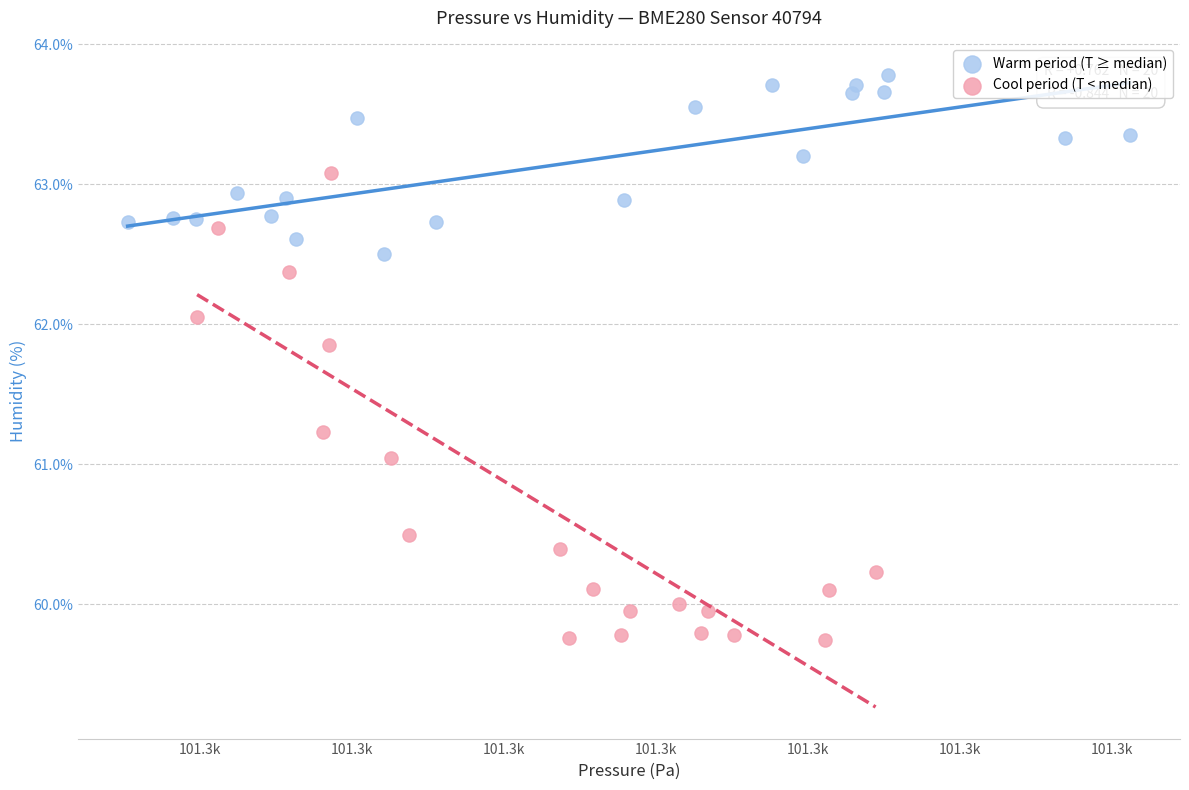

Which series contains the lowest Y value?

Cool period (T < median)